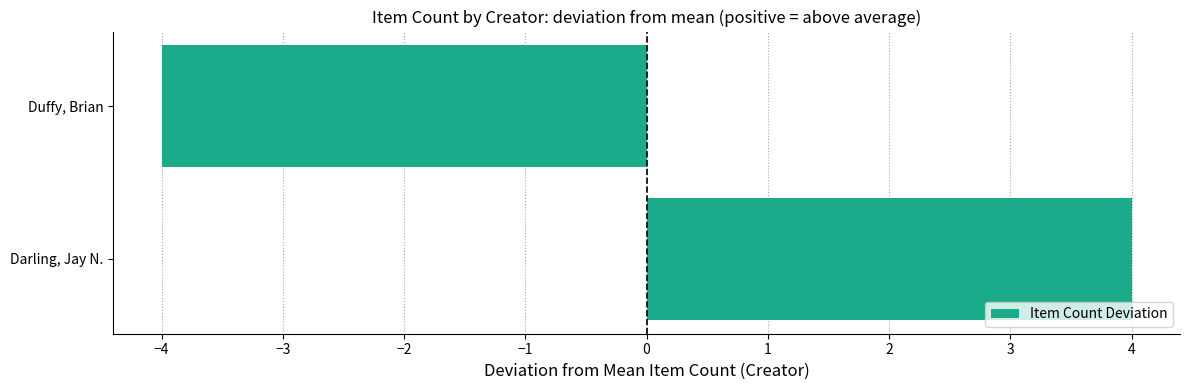

Is it true that the value at Duffy, Brian is -4?

True